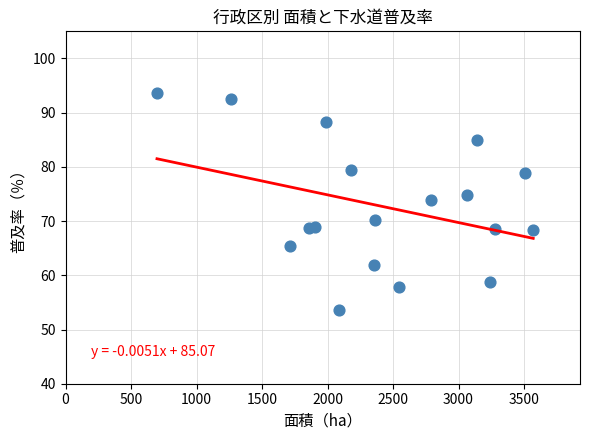

What is the range of X values (max minus min)?

2872.0